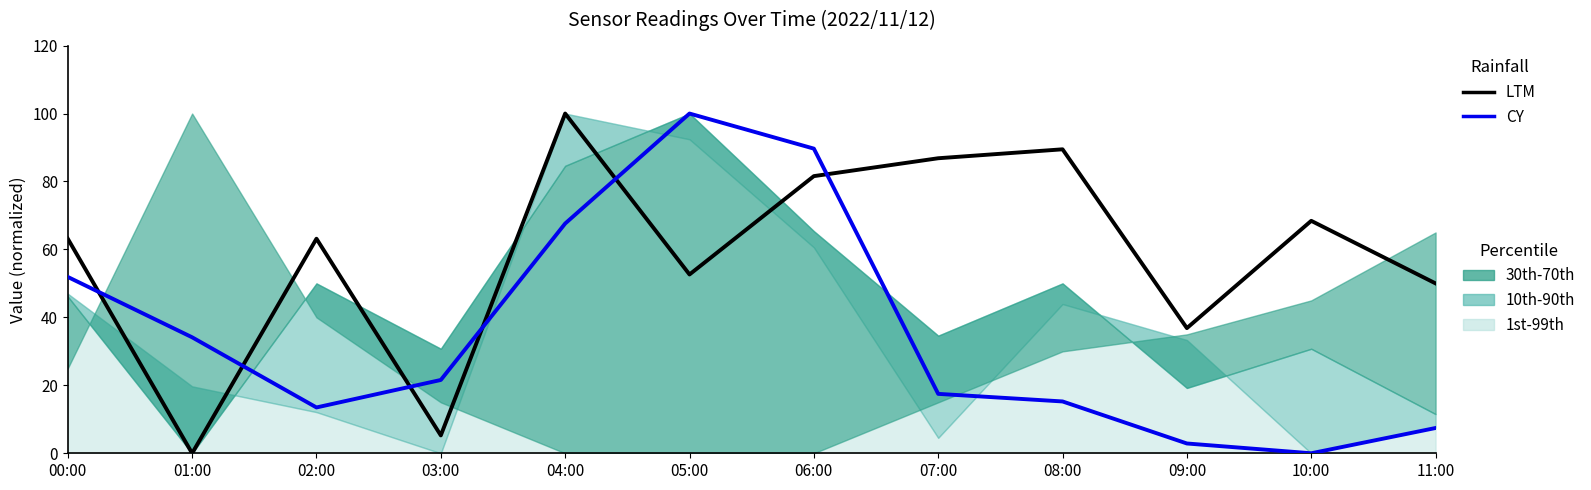

True or false: CY has more than 2 points higher than both neighbors.

False